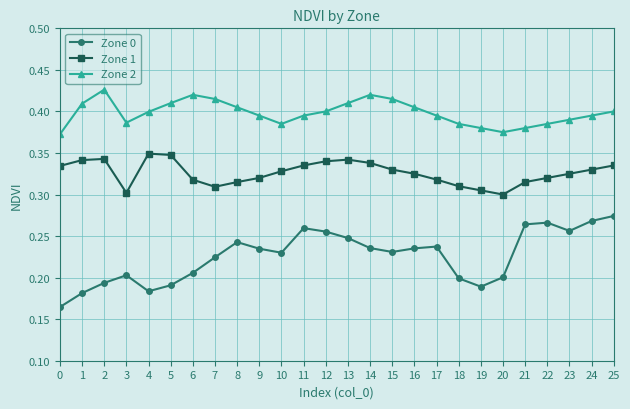

True or false: Zone 0 and Zone 1 cross at least once.

False